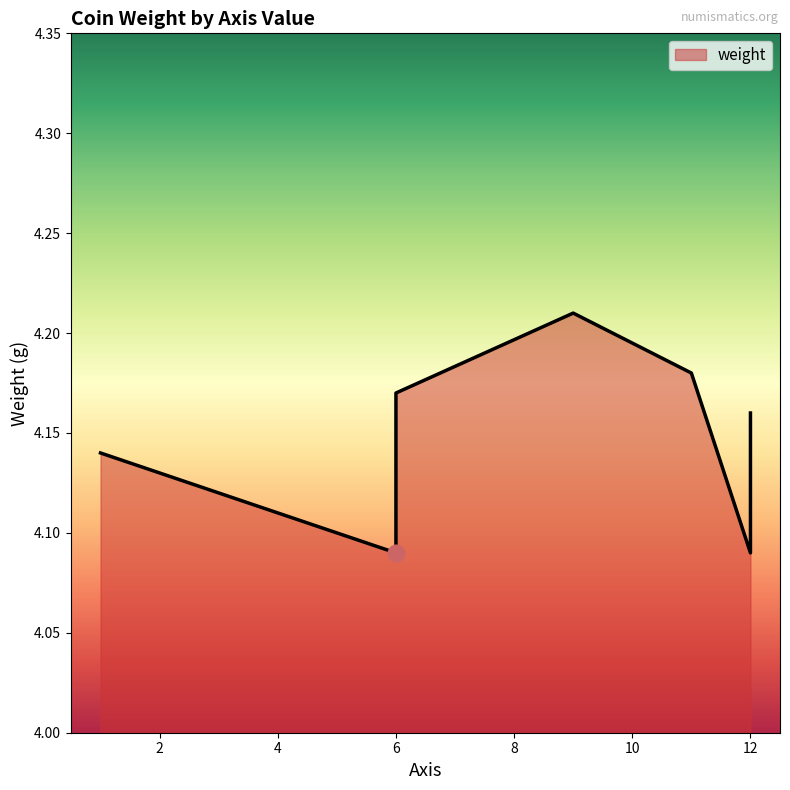

What is the sum of the values at 6 and 12?

8.2